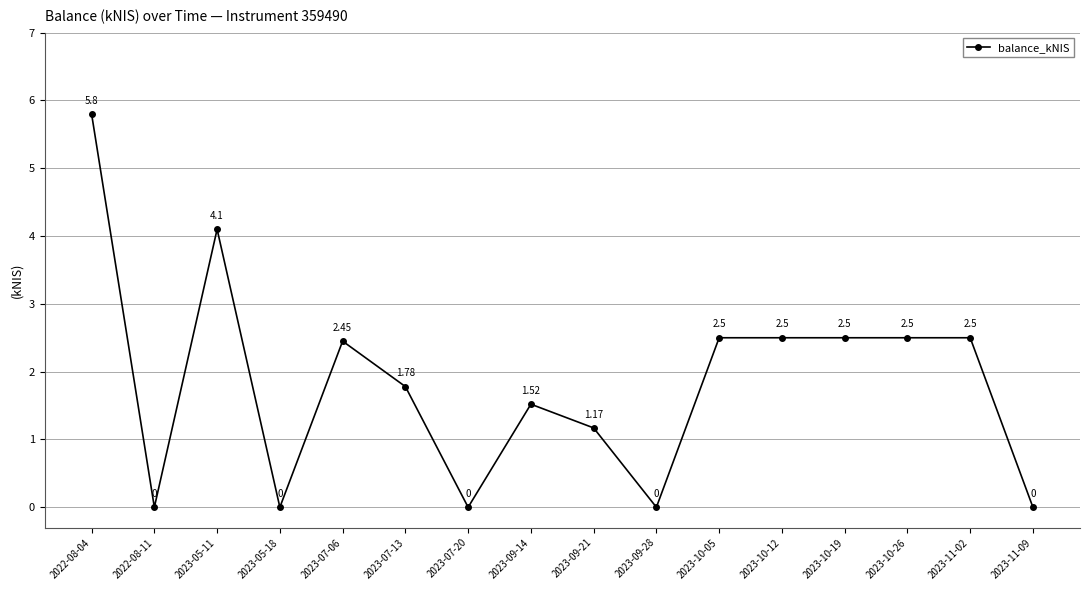

What is the change in value from 2023-09-21 to 2023-10-12?

+1.3